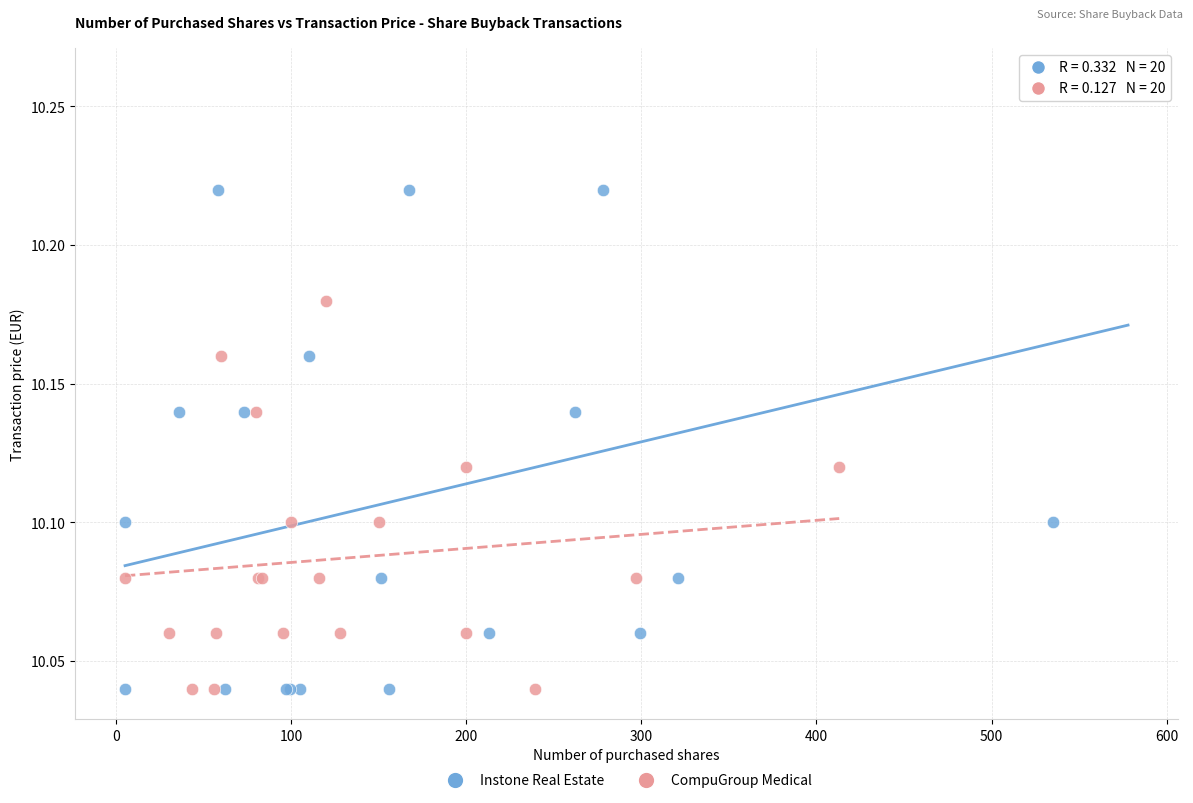

Which series has the widest spread of Y values?

Instone Real Estate